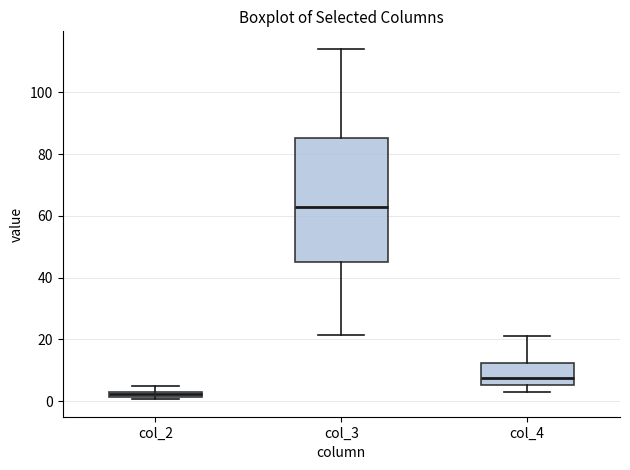

Where does the median line of the box for col_3 sit on the y-axis? The values are not printed on the chart, so give them approximately, as read against the axis.

62